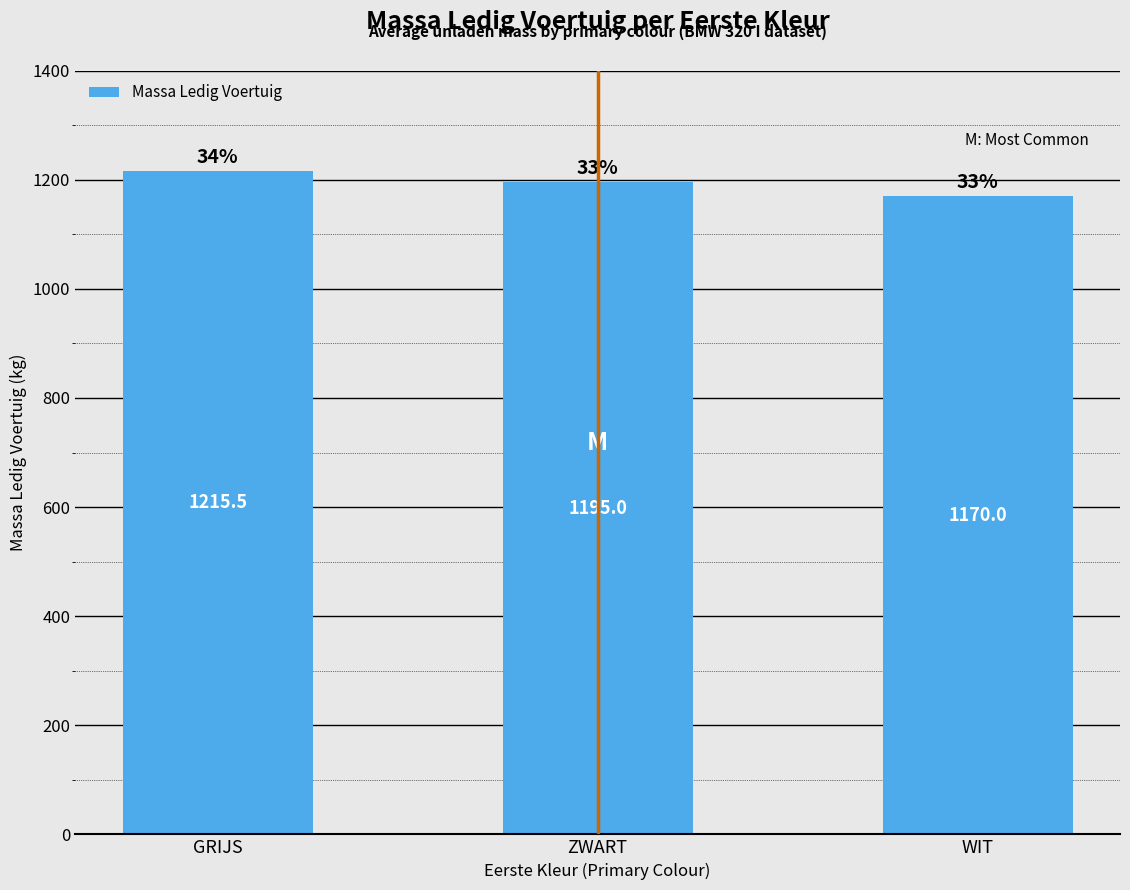

How many data points are less than 1195?

1